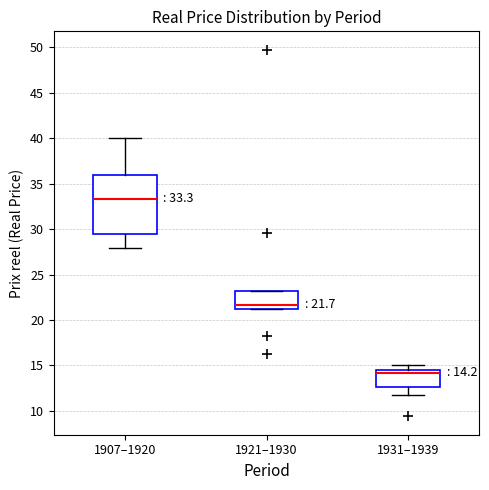

Comparing the boxes themselves (not the whiskers), which one is the tallest?

1907–1920